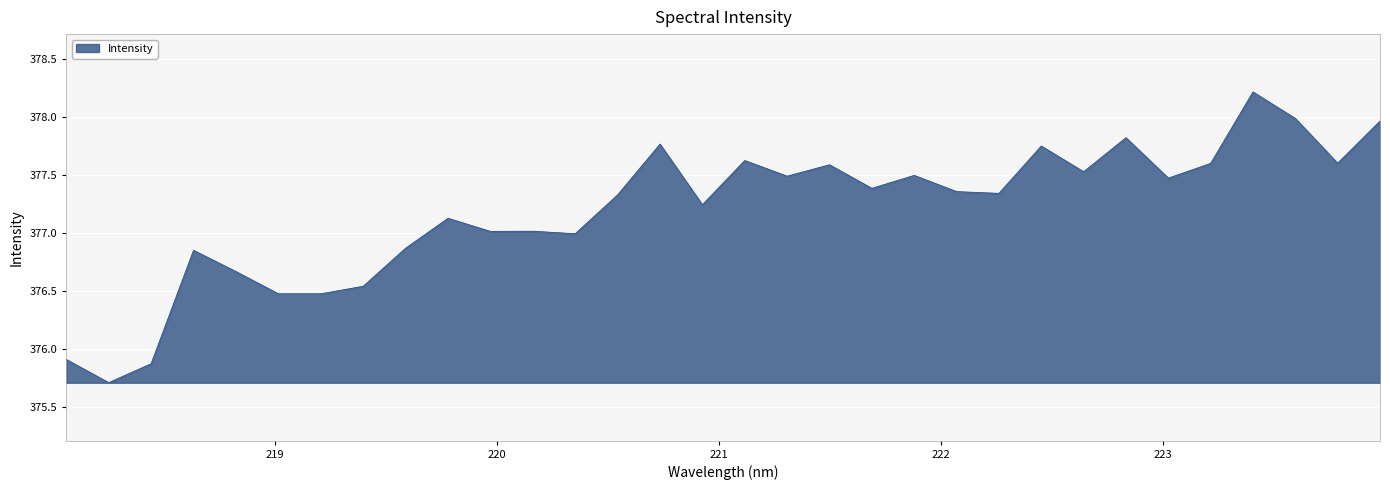

What is the greatest value displayed?

378.2